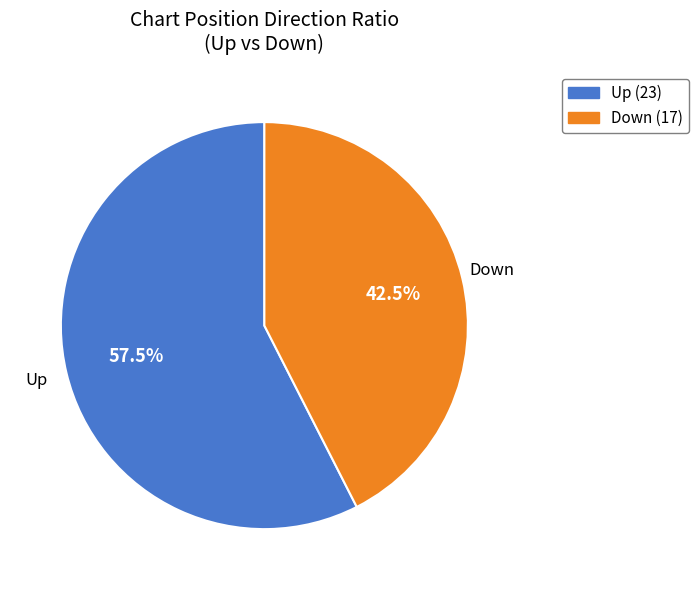

Is there any slice that represents more than half of the pie?

Yes